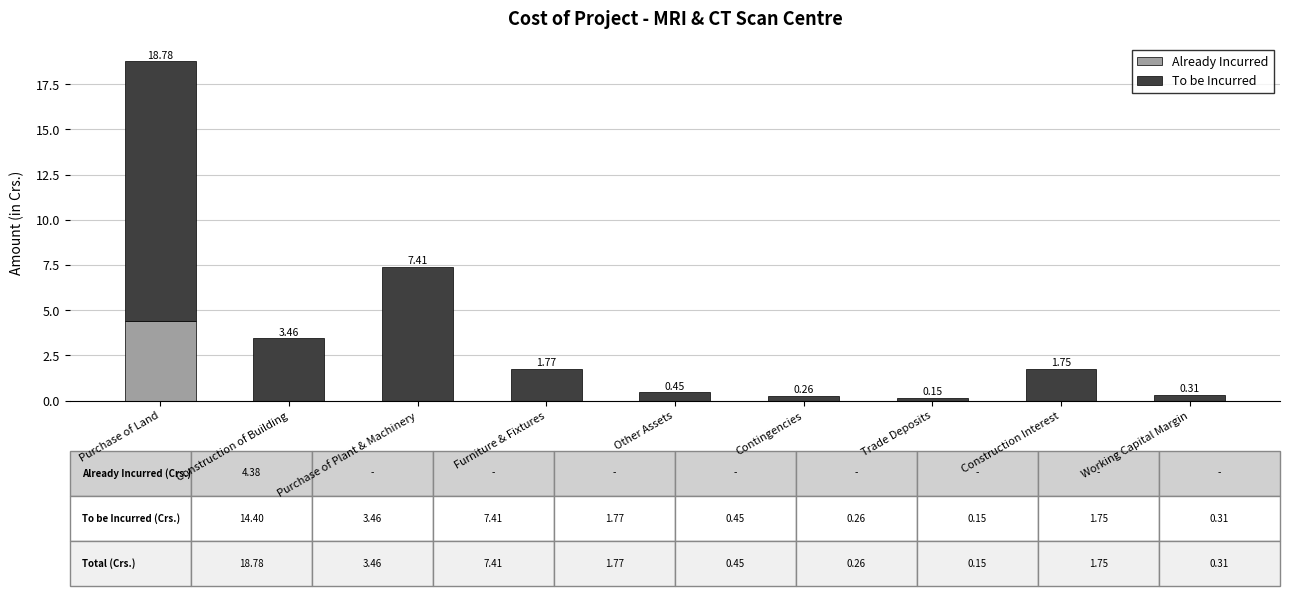

What are all the series names shown in the legend?

Already Incurred, To be Incurred